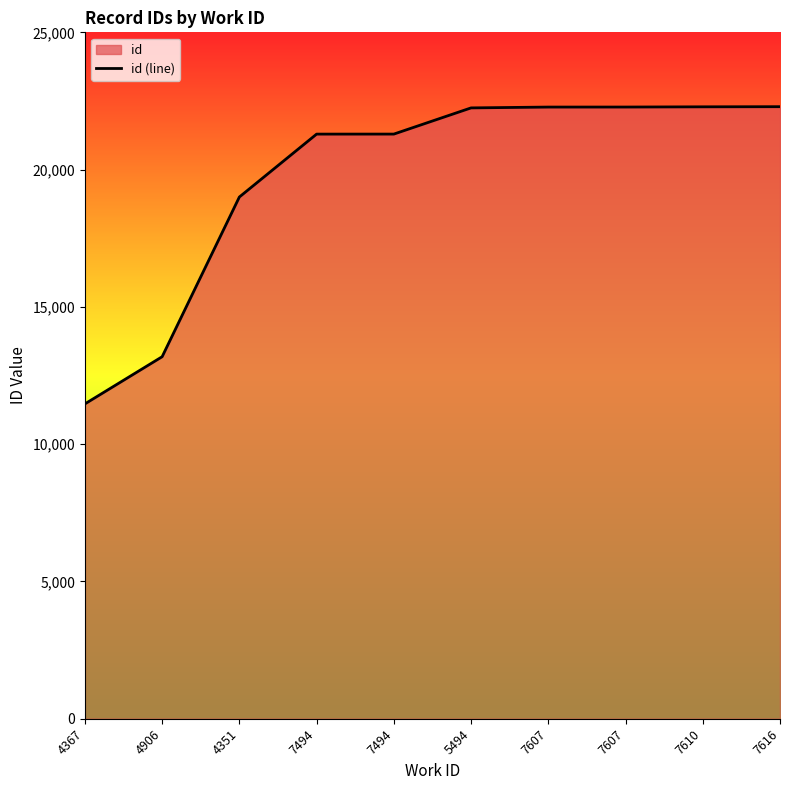

True or false: there are more than 2 points higher than both neighbors.

False